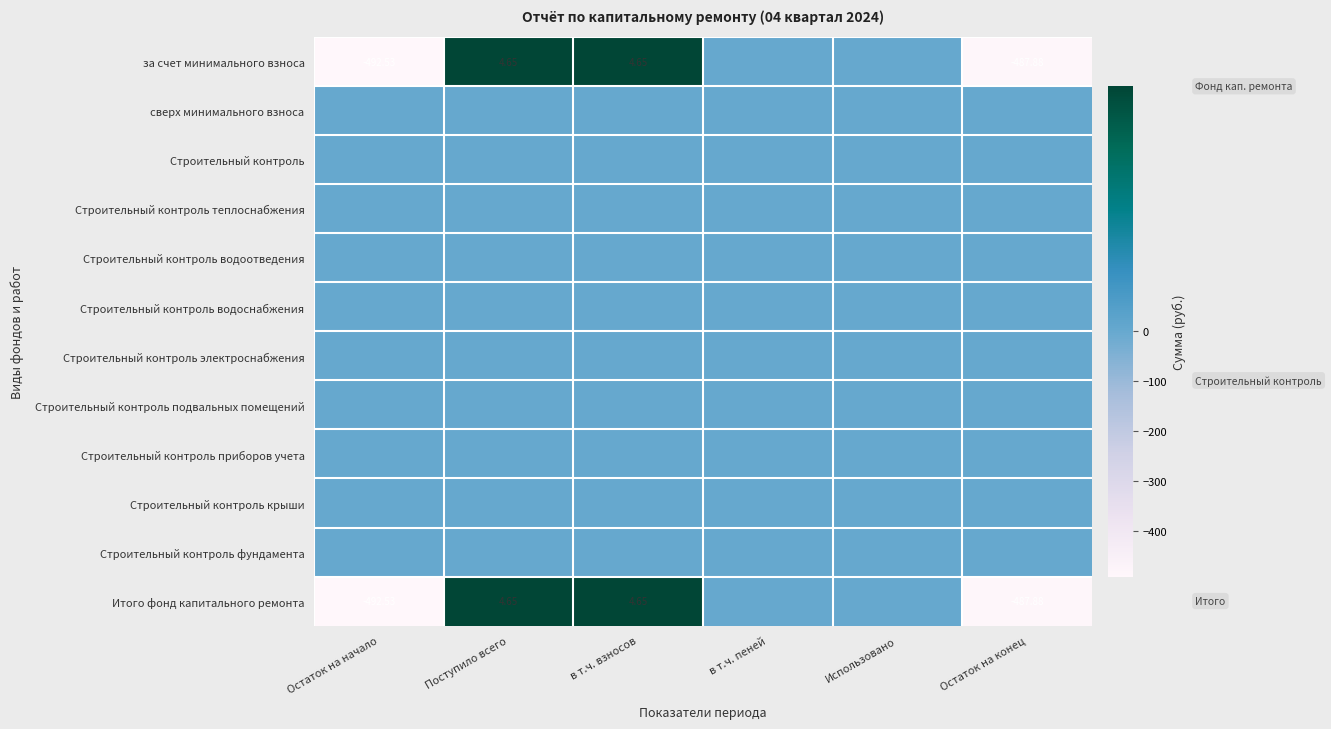

The value of Строительный контроль at Остаток на конец is 0.0. True or false?

True